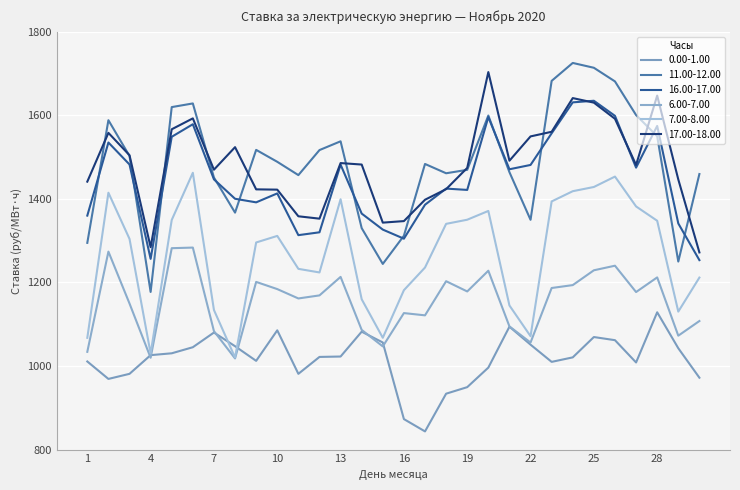

True or false: 16.00-17.00 and 6.00-7.00 cross at least once.

False